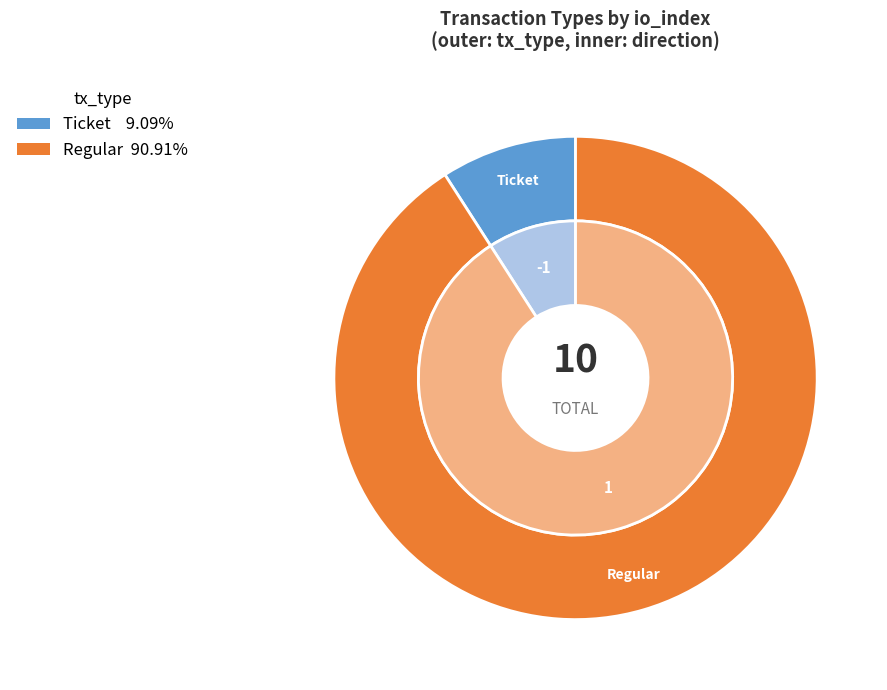

The Regular slice represents 91% of the pie. True or false?

False